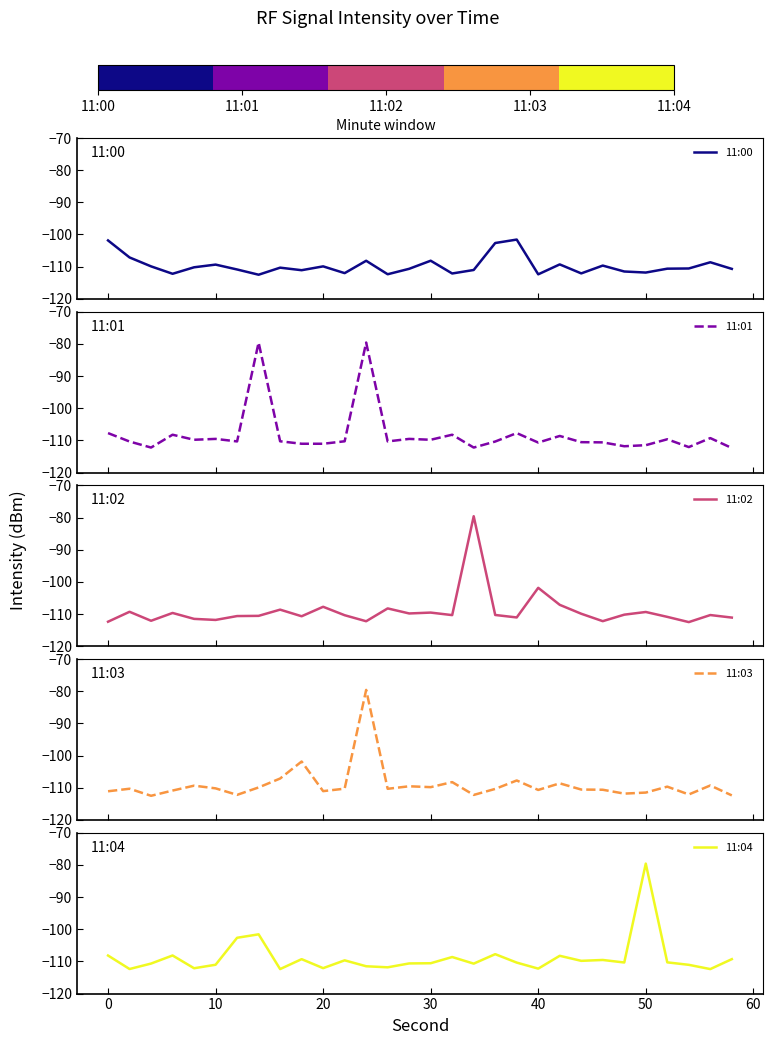

Rank the series at 10 from lowest to highest value.

11:03, 11:01, 11:02, 11:04, 11:00